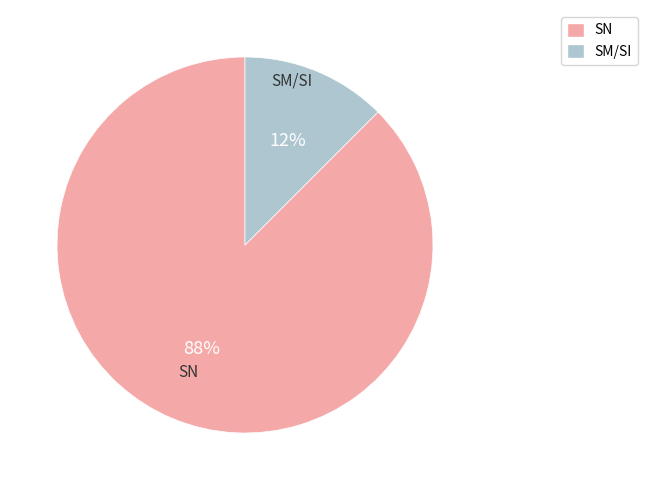

To the nearest percent, what is the average slice percentage?

50%